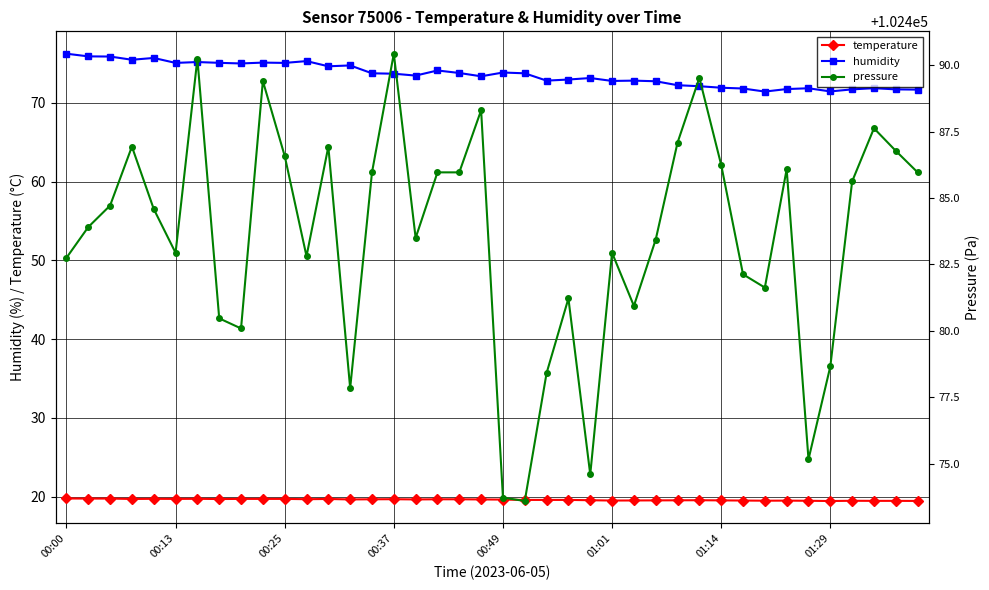

True or false: pressure and temperature cross at least once.

False